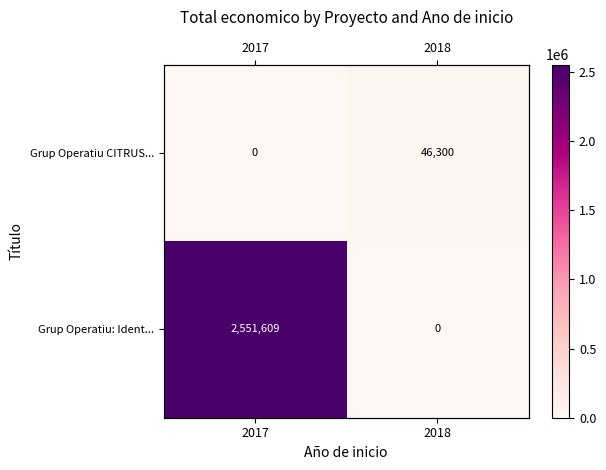

At how many categories does at least one series exceed 937110?

1